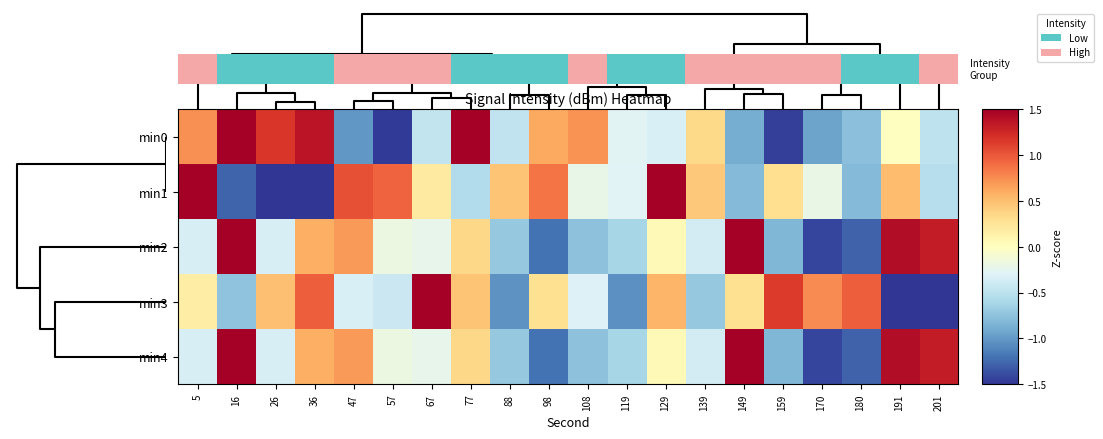

At which label does min2 reach its minimum?

170